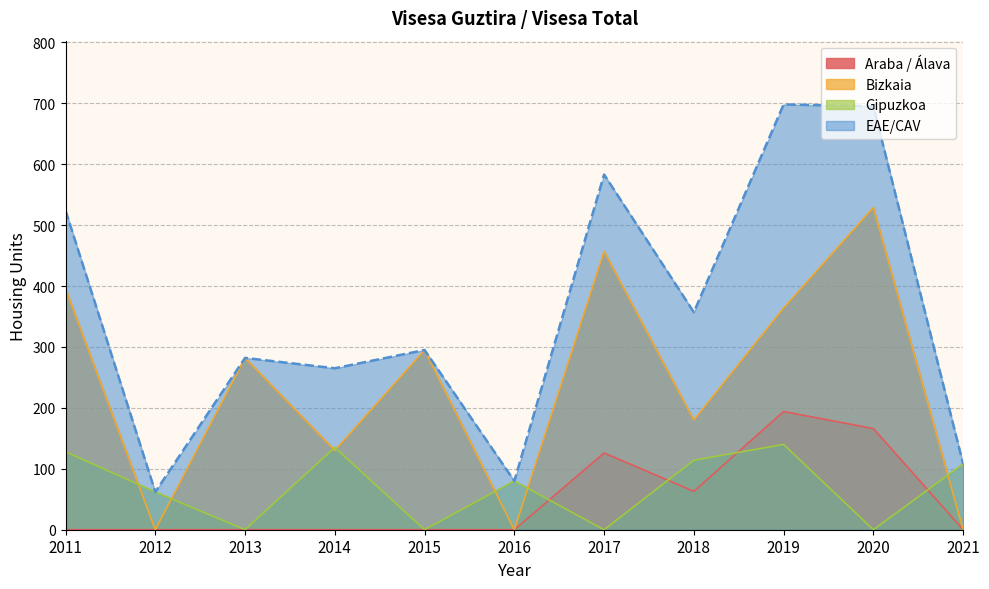

What is the total value across all series at 2018?

714